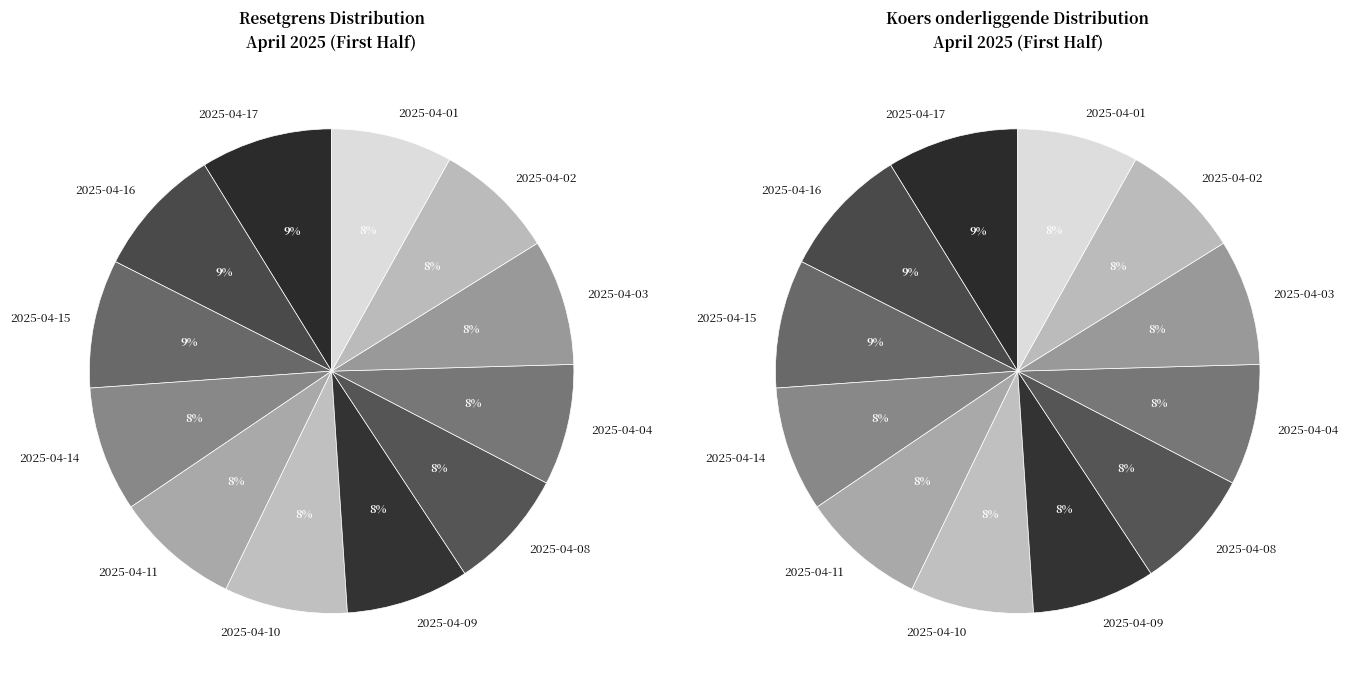

Is 2025-04-14 the majority of the pie?

No